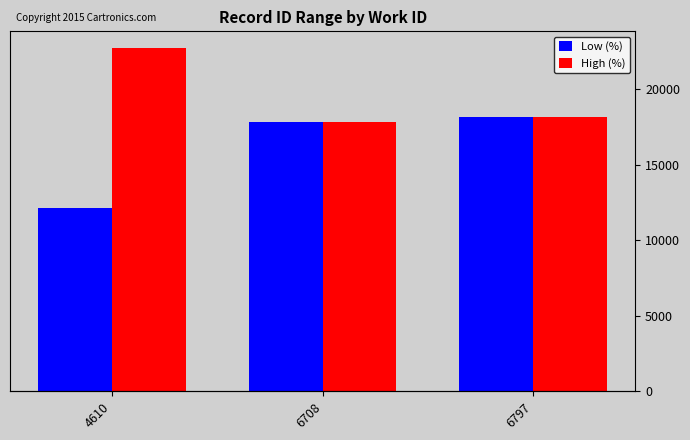

List the series in order of their peak value, highest first.

High (%), Low (%)